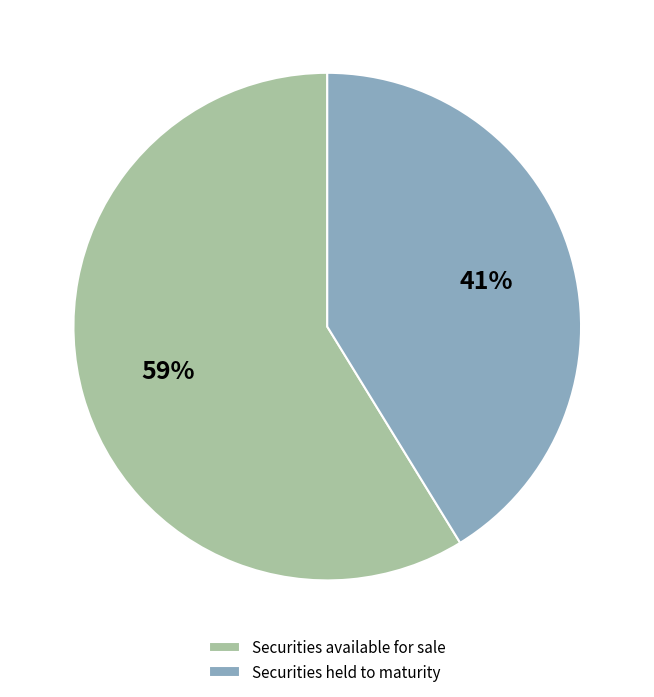

True or false: Securities available for sale accounts for 71% of the total.

False